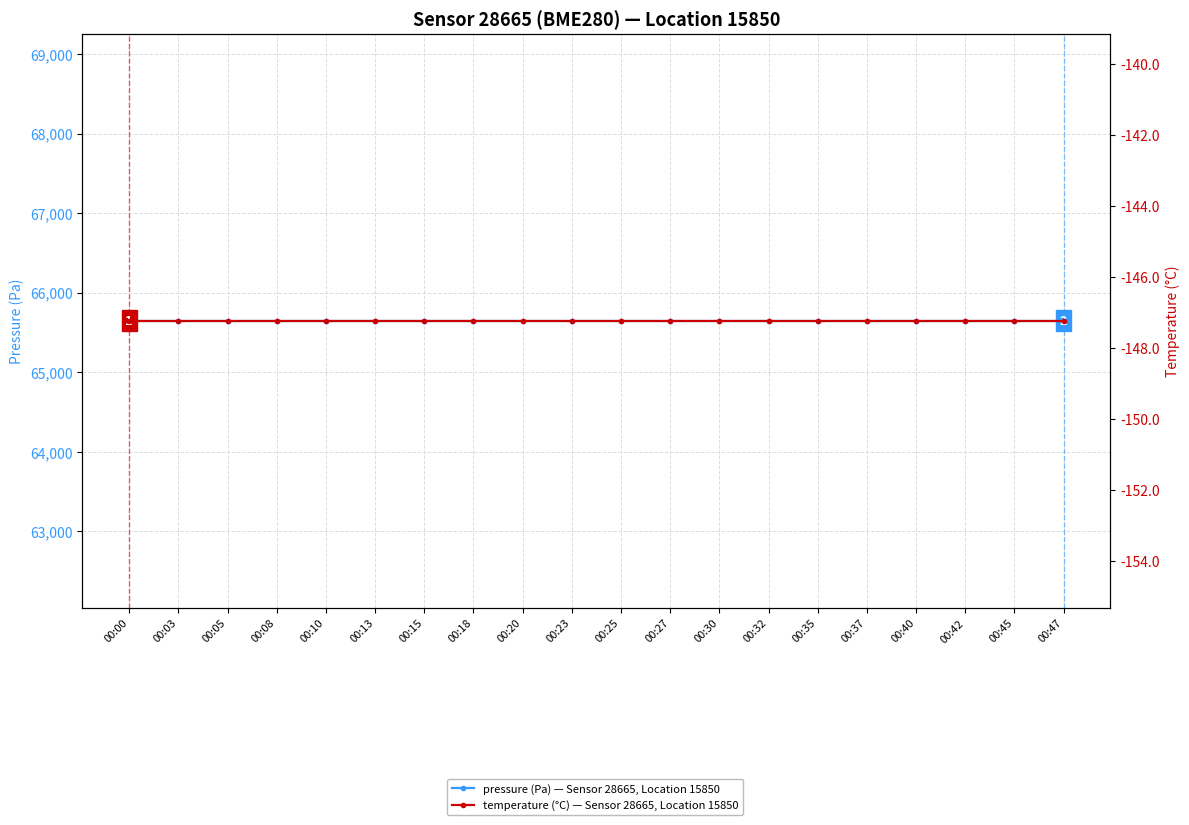

Where is temperature (°C) — Sensor 28665, Location 15850 nearest to the value -147?

00:00